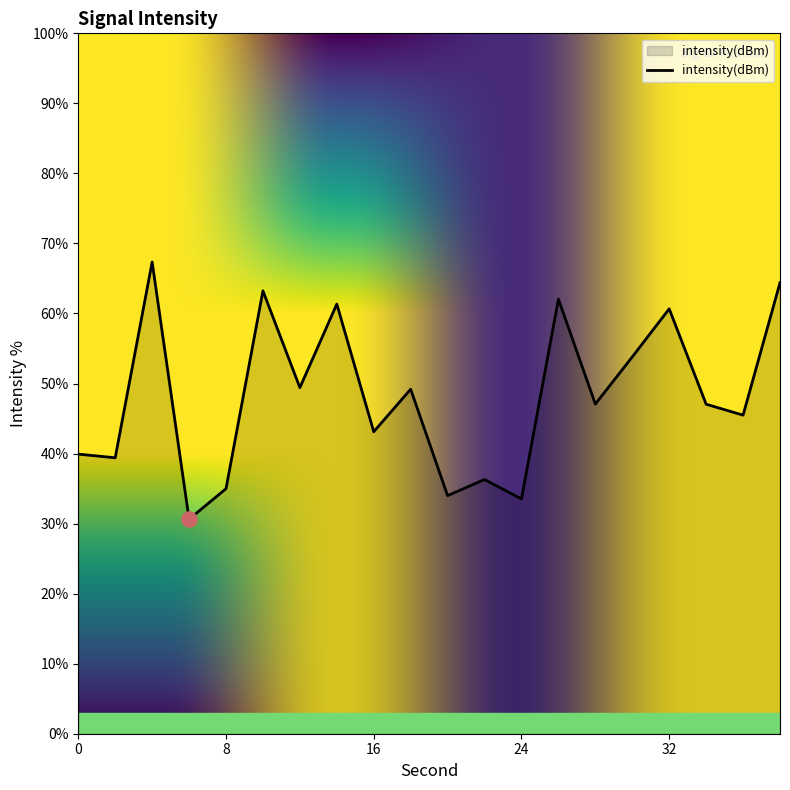

What is the greatest value displayed?

67.3